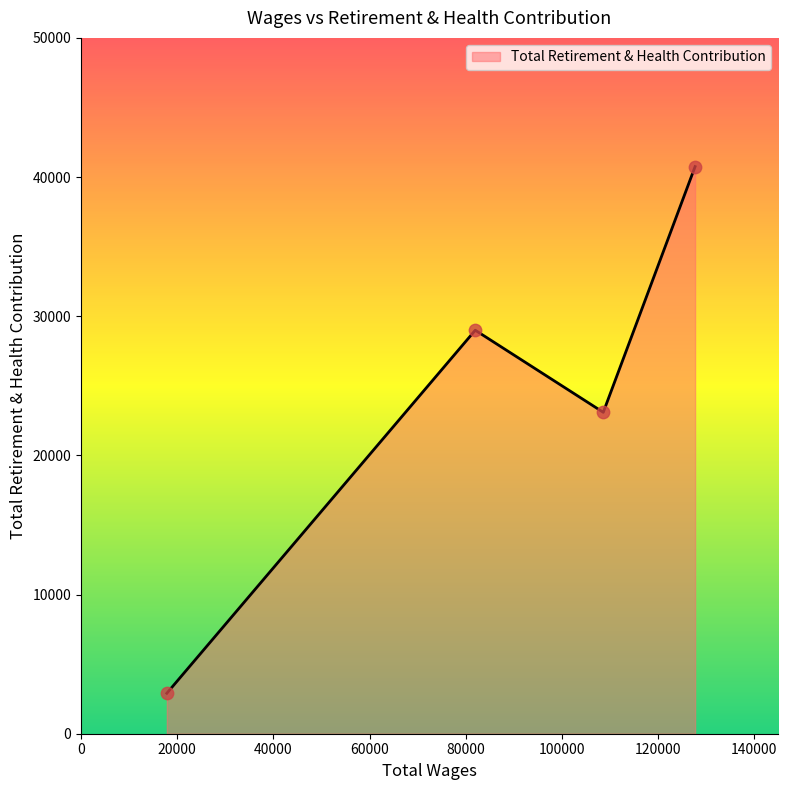

How many interior local valleys (lower than both neighbors) does the data have?

1